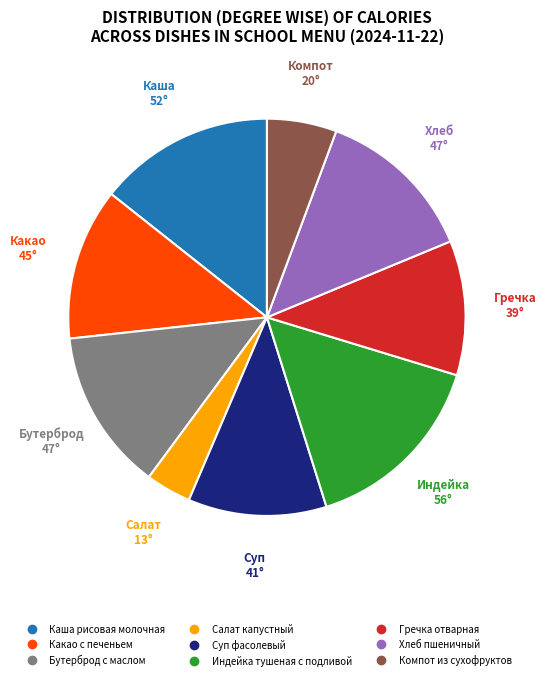

Is the sum of Каша рисовая молочная and Бутерброд с маслом greater than half?

No